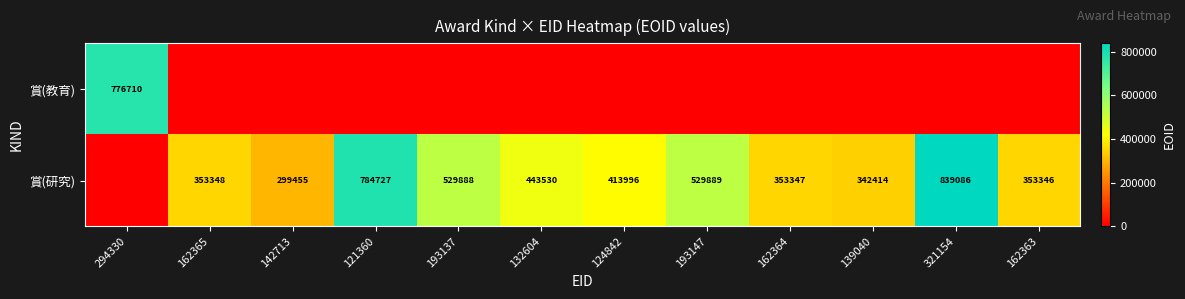

The 賞(研究) series shows 353348 at 162365. True or false?

True